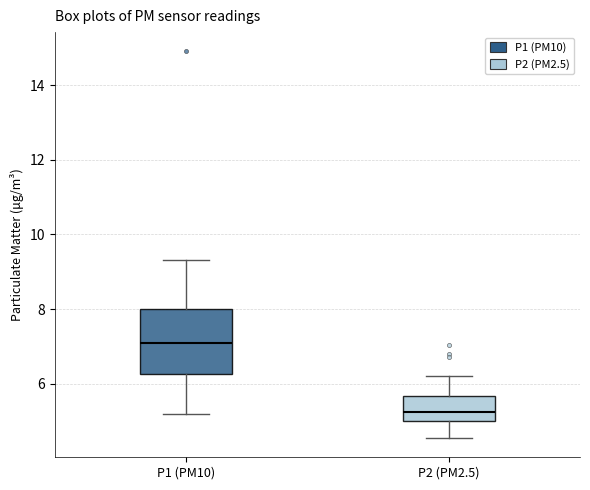

Which box's median line is the highest?

P1 (PM10)